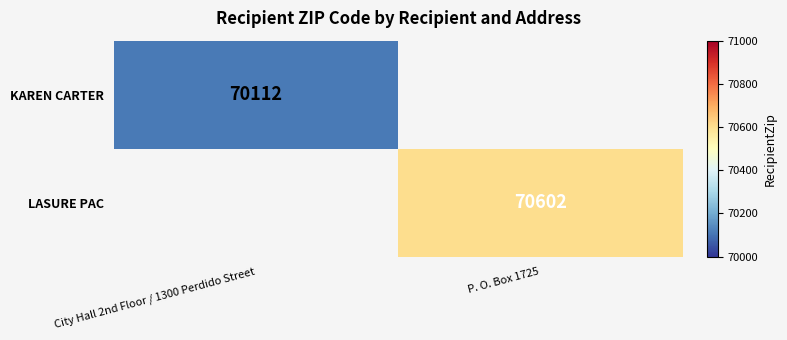

The value of KAREN CARTER at City Hall 2nd Floor / 1300 Perdido Street is 70112. True or false?

True